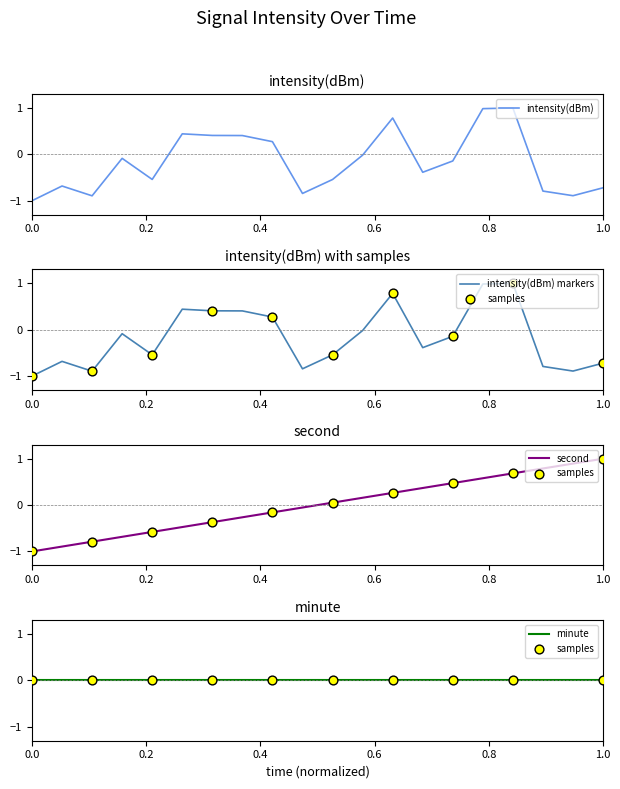

What is the lowest value of the intensity(dBm) series?

-1.0